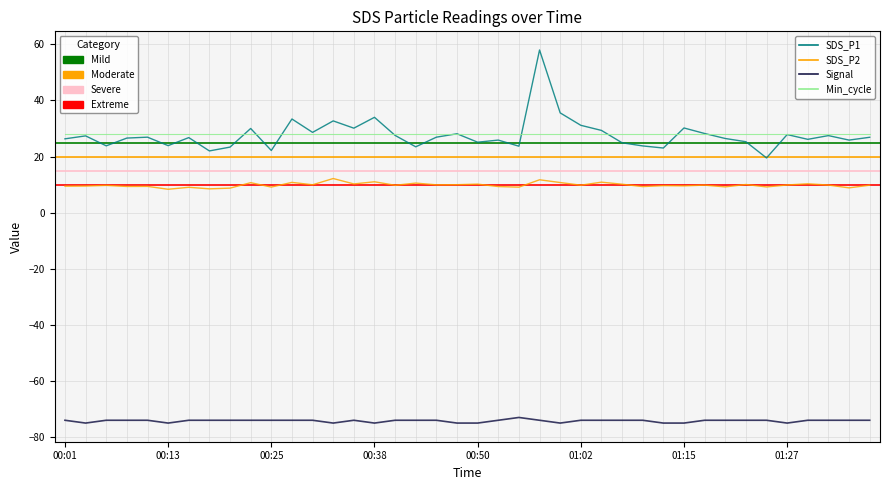

What is the value of the Signal point at the 33rd from the left?

-74.0